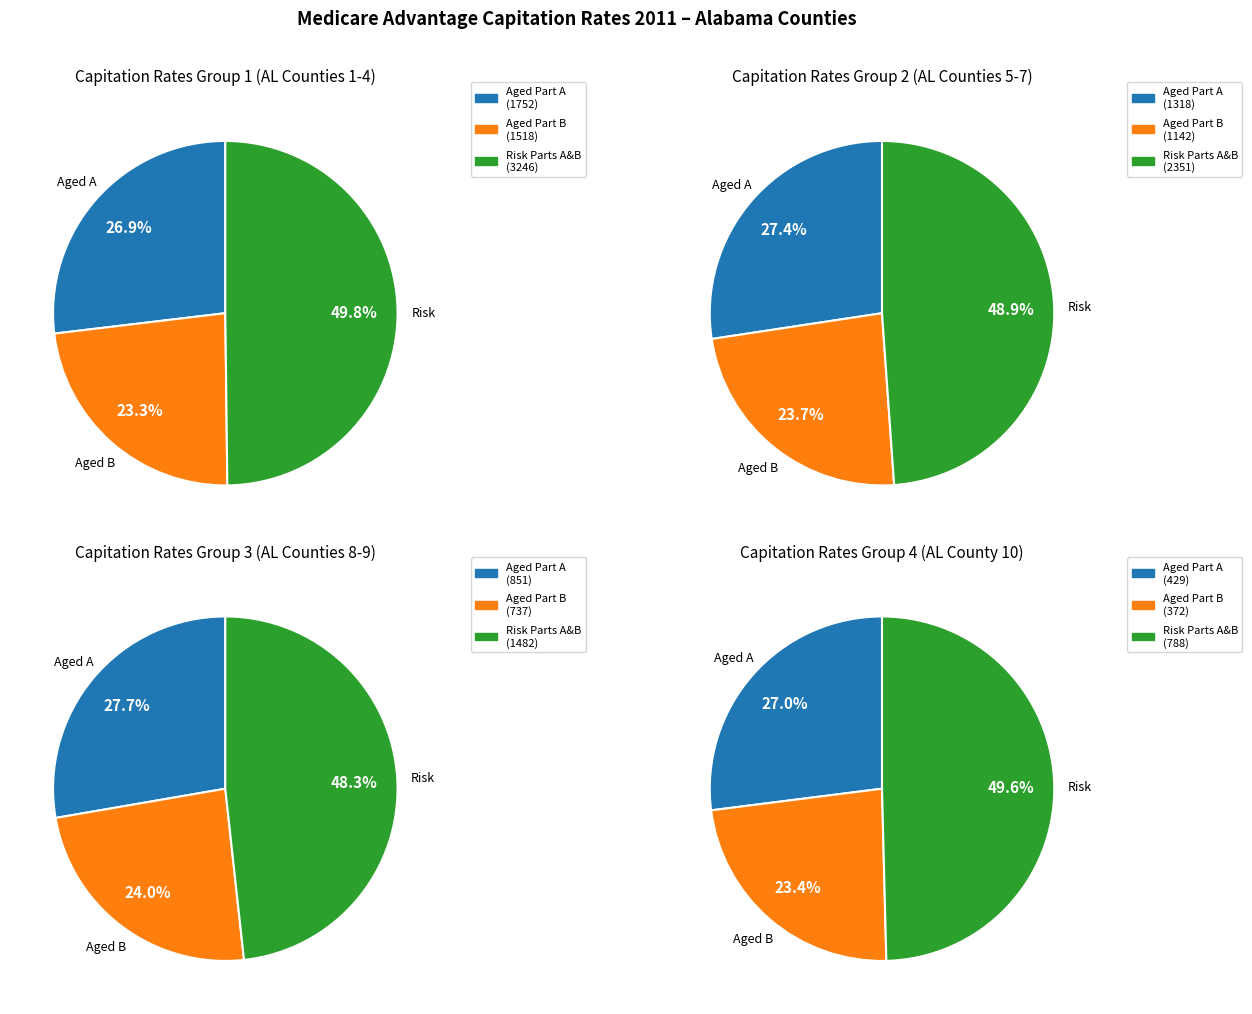

Does any single category account for the majority?

No